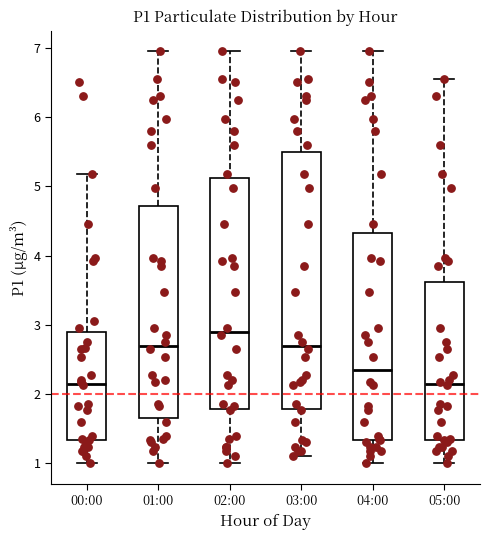

Reading left to right, transcribe this box plot: for each box, give where its median line is, the range the box spans, and where its two whiskers end, as read against the y-axis. The values are not printed on the chart, so give them approximately, as read against the axis.

00:00: median 2.2, box 1.3 to 2.9, whiskers 1.0 to 5.2
01:00: median 2.7, box 1.7 to 4.7, whiskers 1.0 to 7.0
02:00: median 2.9, box 1.8 to 5.1, whiskers 1.0 to 7.0
03:00: median 2.7, box 1.8 to 5.5, whiskers 1.1 to 7.0
04:00: median 2.4, box 1.3 to 4.3, whiskers 1.0 to 7.0
05:00: median 2.2, box 1.3 to 3.6, whiskers 1.0 to 6.6